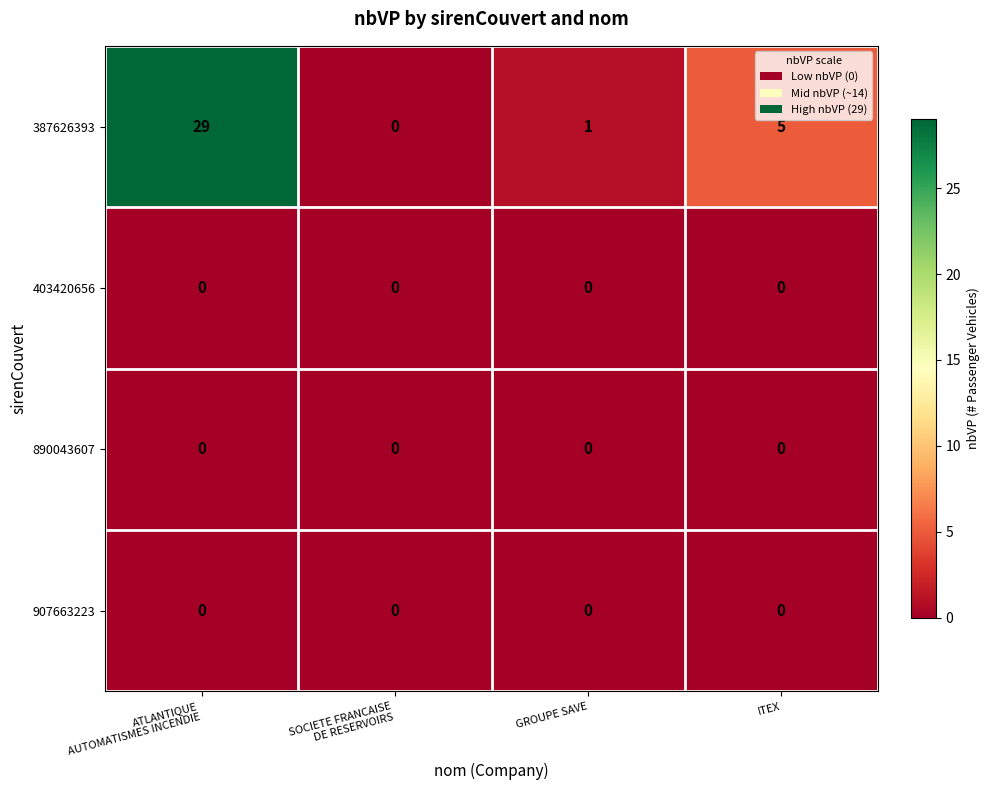

Reading left to right, transcribe all the data shown in this chart.

387626393: 29	0	1	5
403420656: 0	0	0	0
890043607: 0	0	0	0
907663223: 0	0	0	0